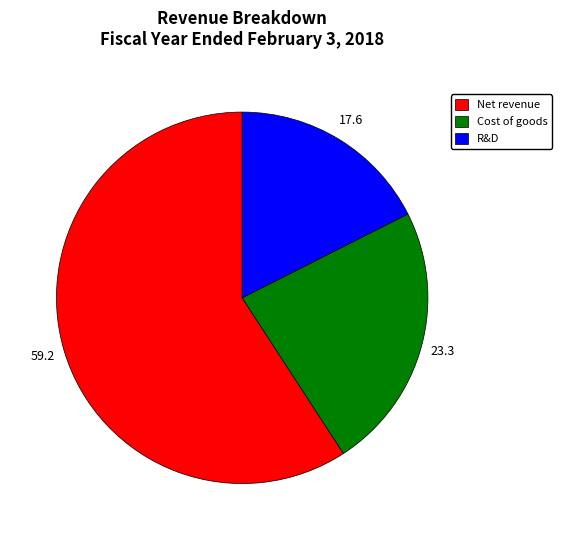

Approximately how many times larger is the value at Net revenue compared to R&D?

3.4